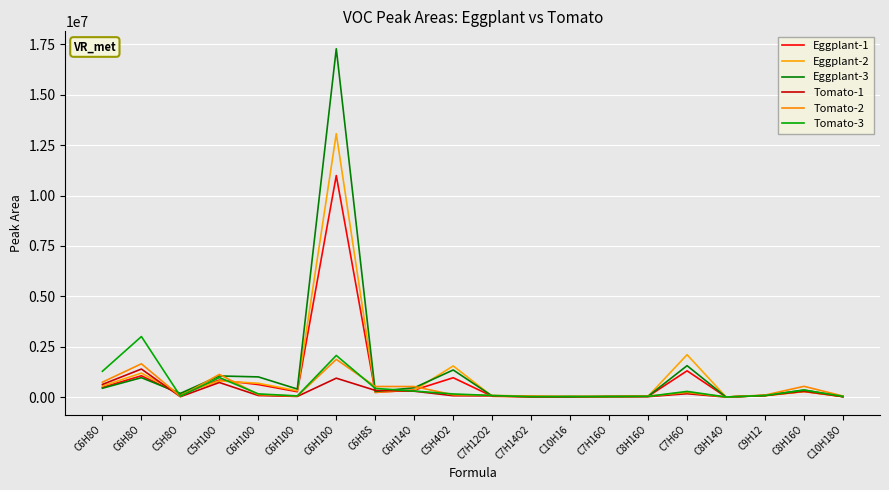

Does the chart have visible grid lines?

Yes